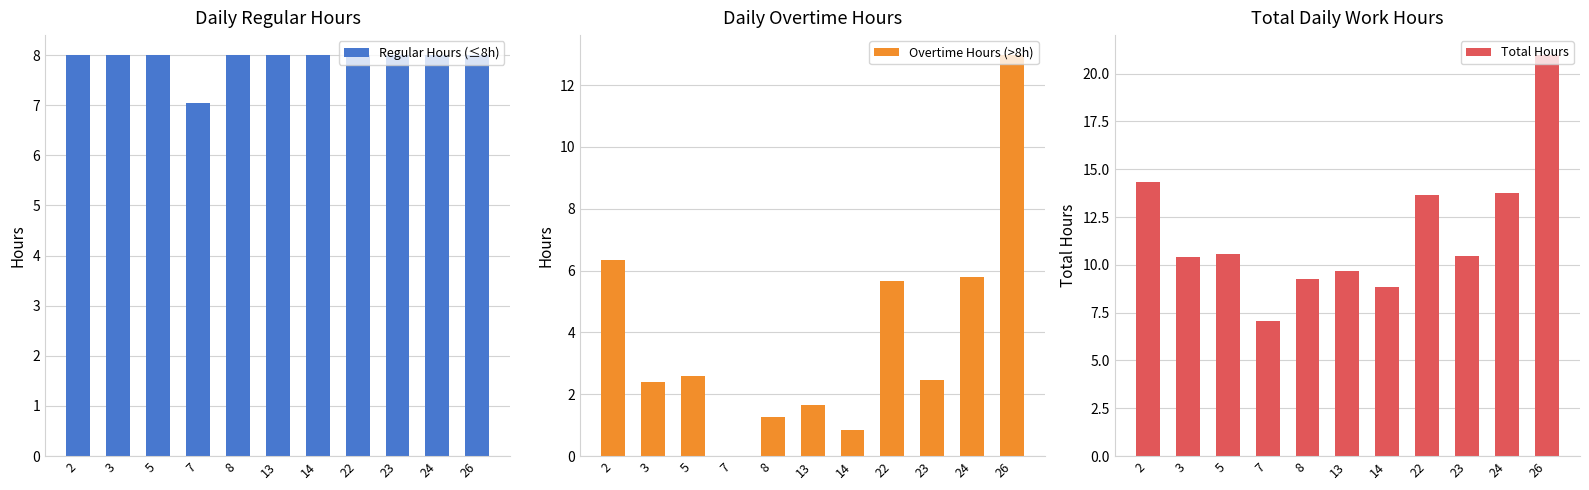

What is the value of the Regular Hours (≤8h) bar at the 11th from the left?

8.0